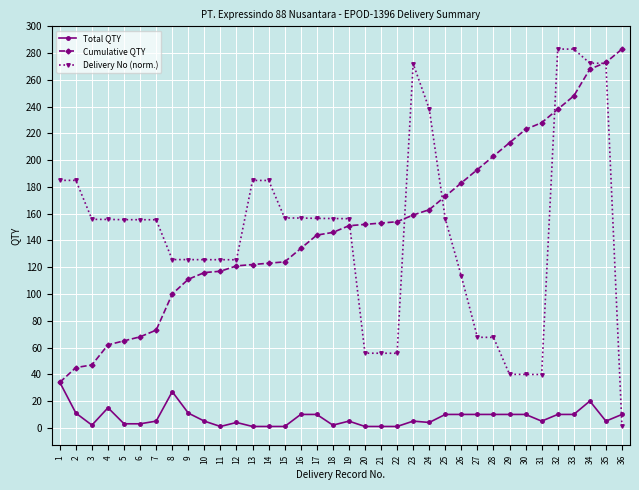

Which category has the lowest value in the Delivery No (norm.) series?

36